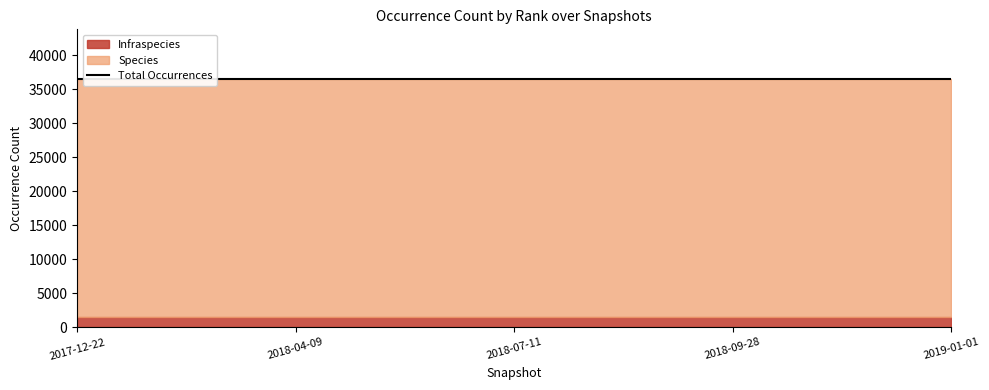

Which series changed the most between 2017-12-22 and 2019-01-01?

Species